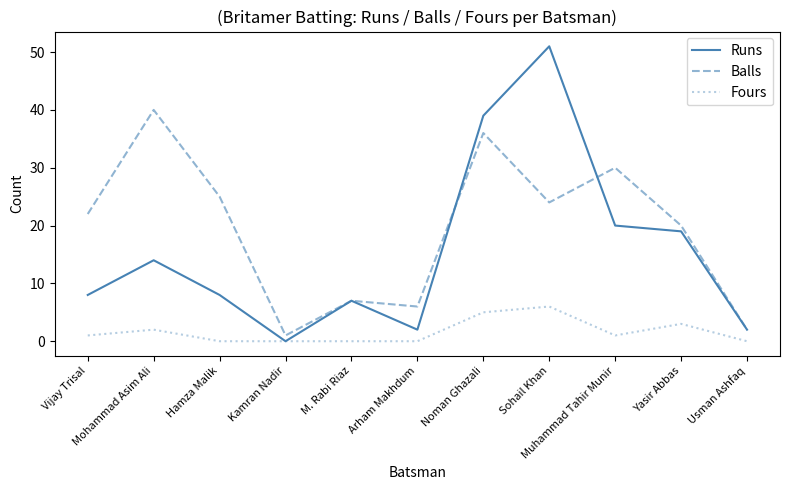

Rank the series by their average value, from highest to lowest.

Balls, Runs, Fours